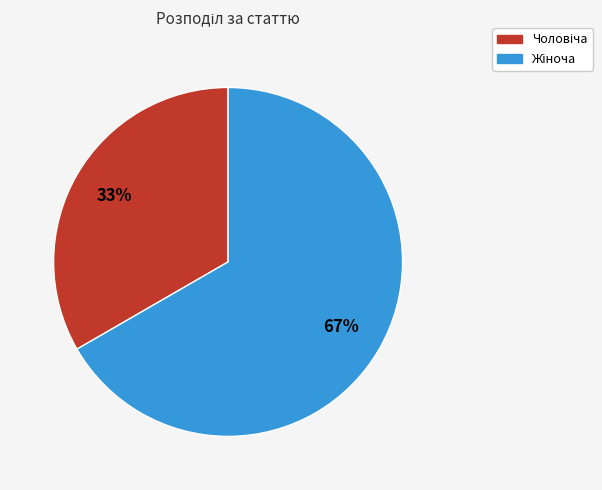

Is there any slice that represents more than half of the pie?

Yes